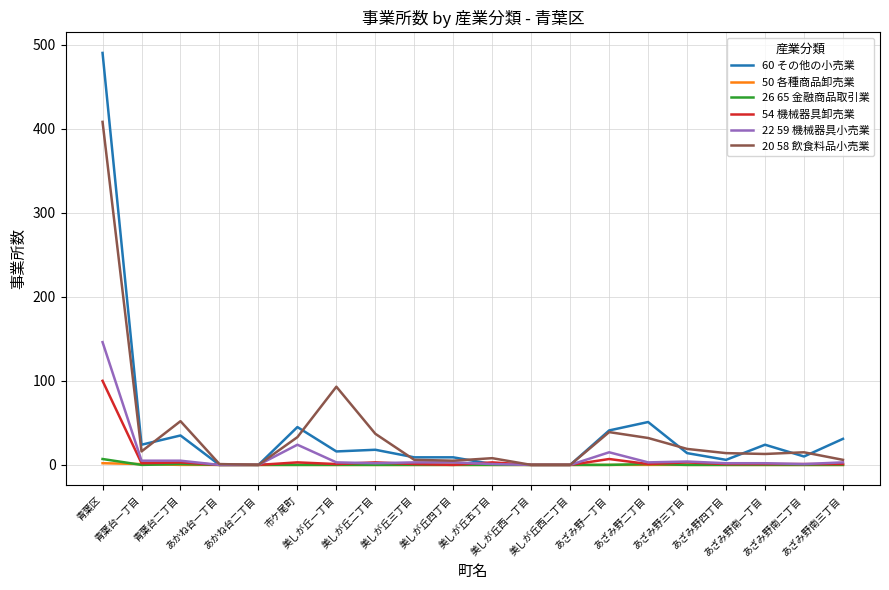

What is the maximum value shown in the chart?

490